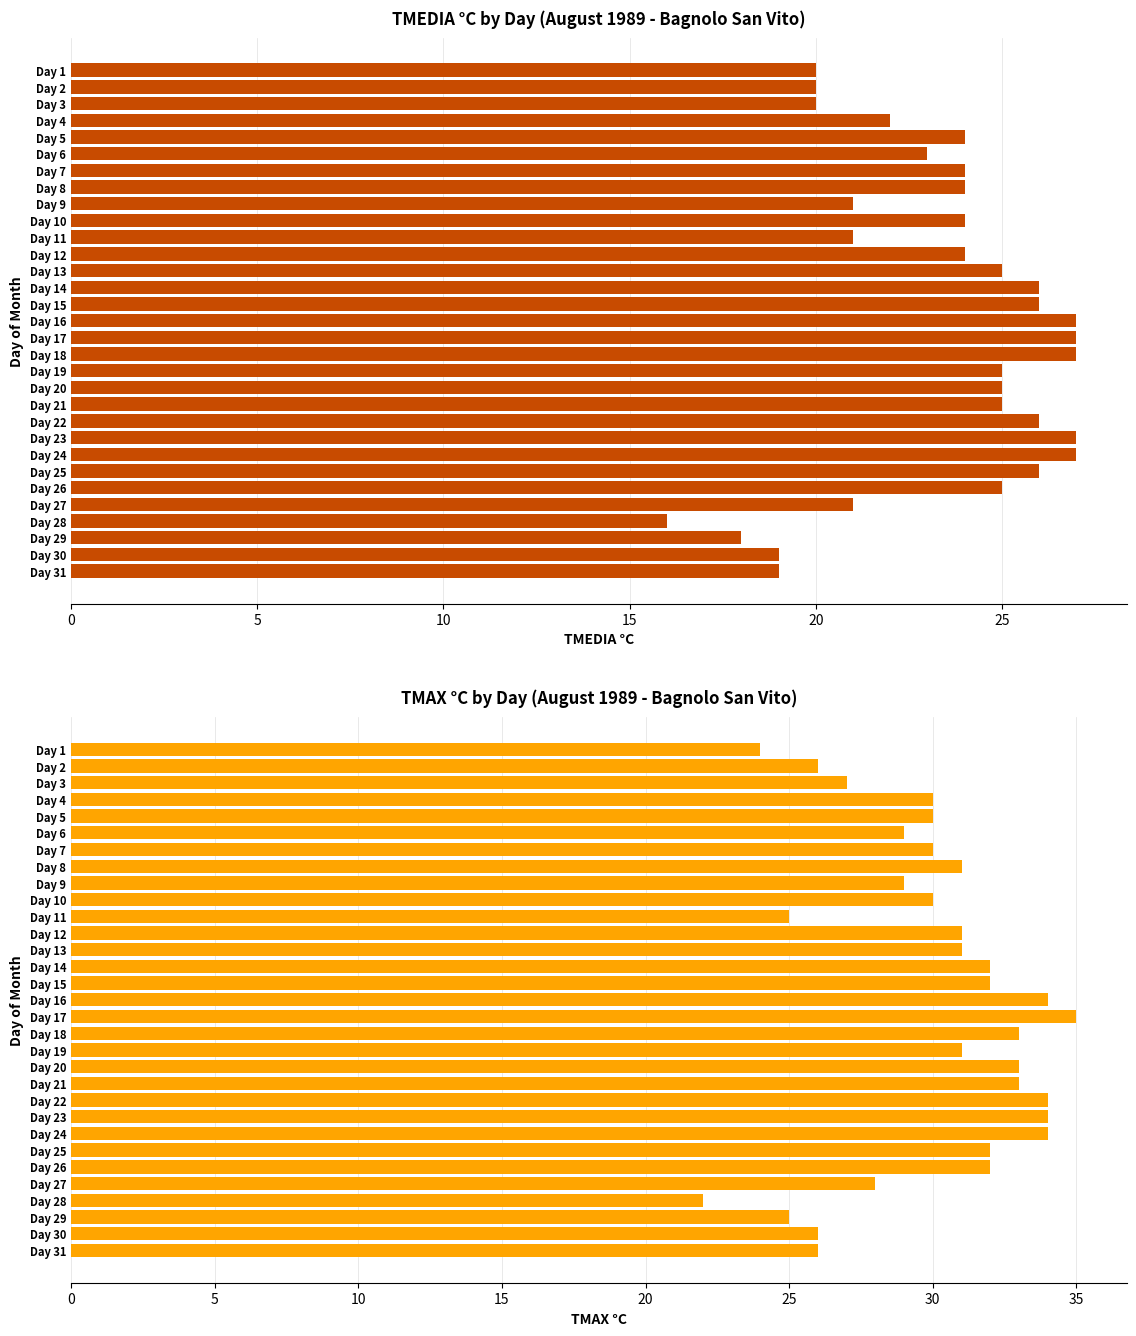

Reading left to right, extract all data points from this chart.

TMEDIA °C: 20	20	20	22	24	23	24	24	21	24	21	24	25	26	26	27	27	27	25	25	25	26	27	27	26	25	21	16	18	19	19
TMAX °C: 24	26	27	30	30	29	30	31	29	30	25	31	31	32	32	34	35	33	31	33	33	34	34	34	32	32	28	22	25	26	26